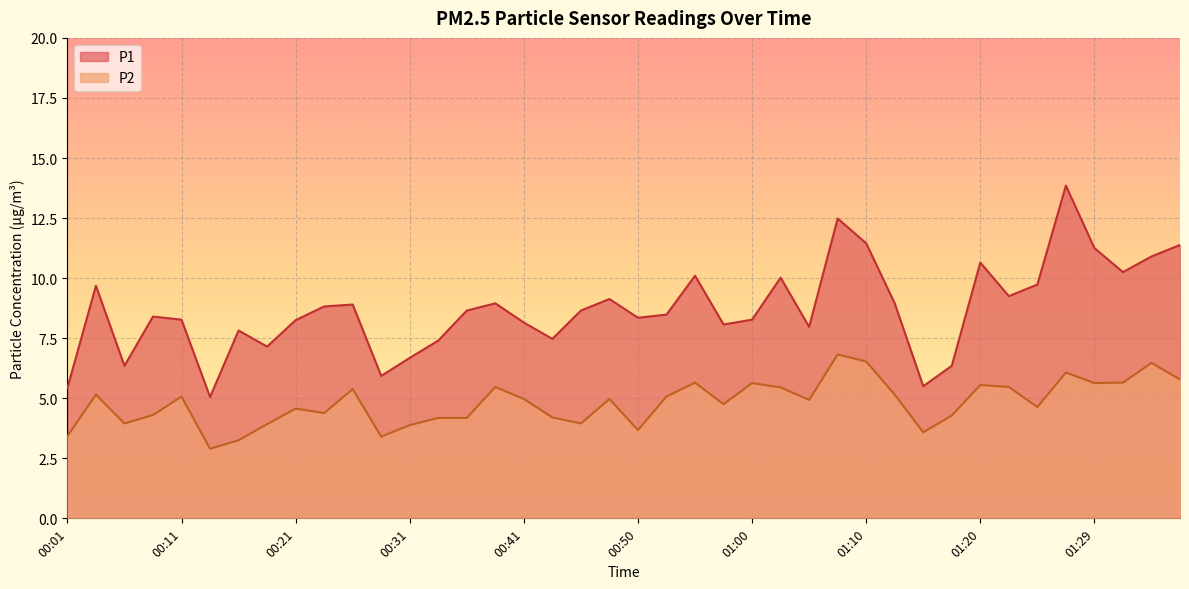

What is the difference between the highest and lowest values at 01:03?

4.6